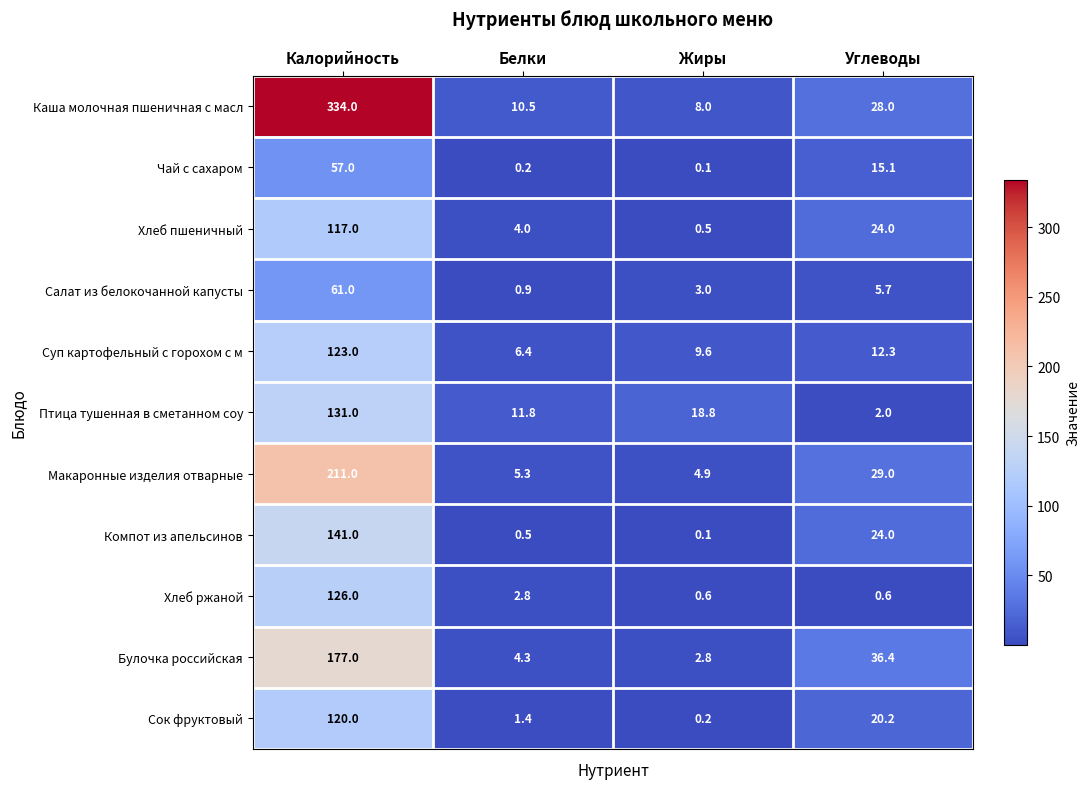

Is it true that Птица тушенная в сметанном соу equals 11.8 at Белки?

True